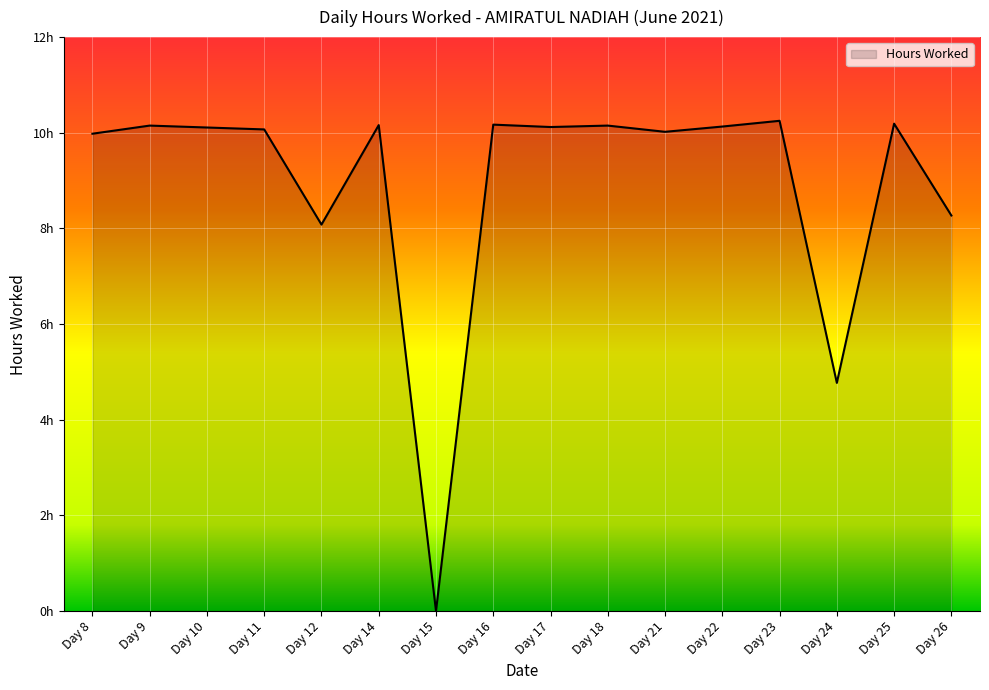

Does the chart display data point markers on the line(s)?

No